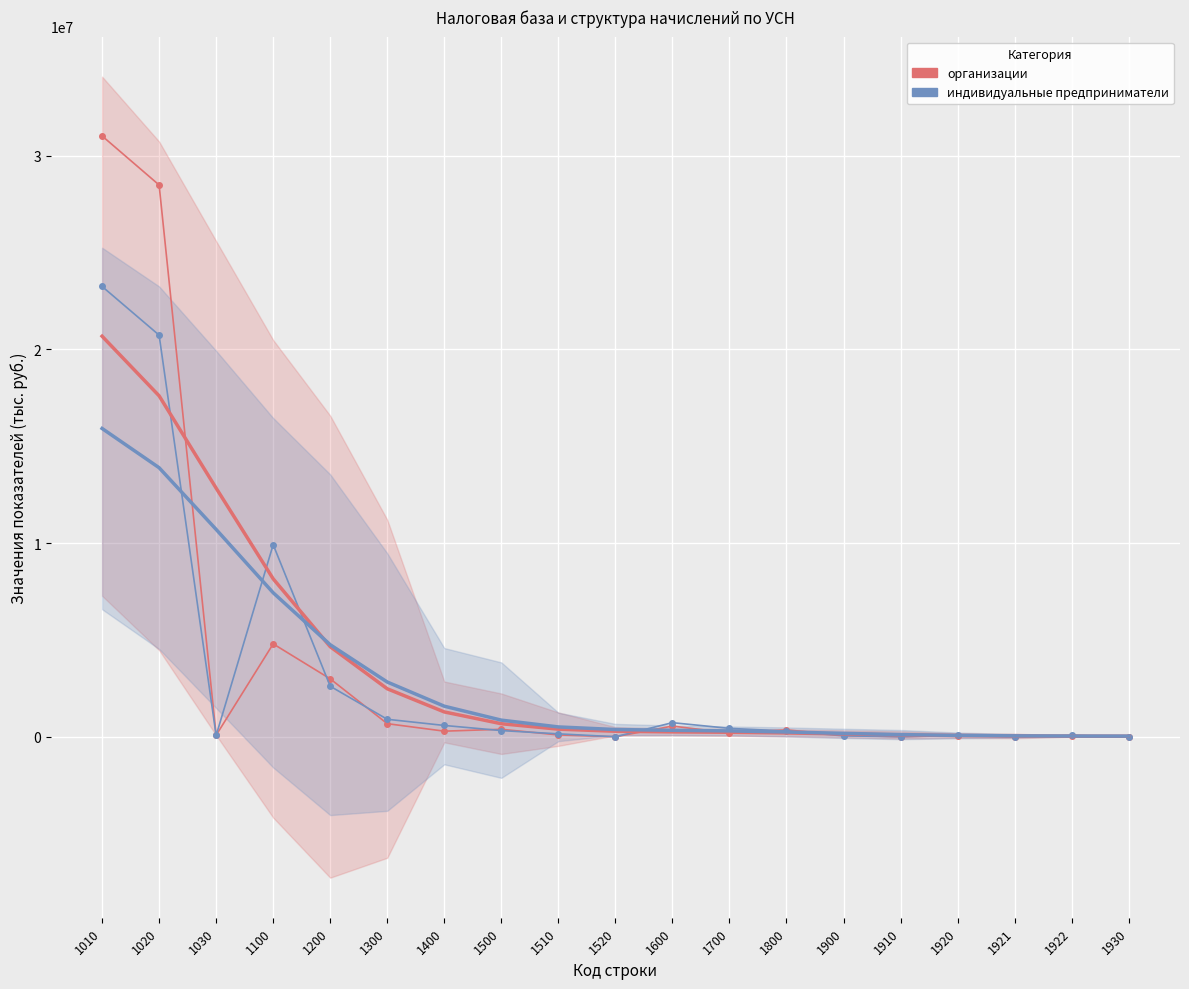

How many values in the организации series exceed 194967?

9